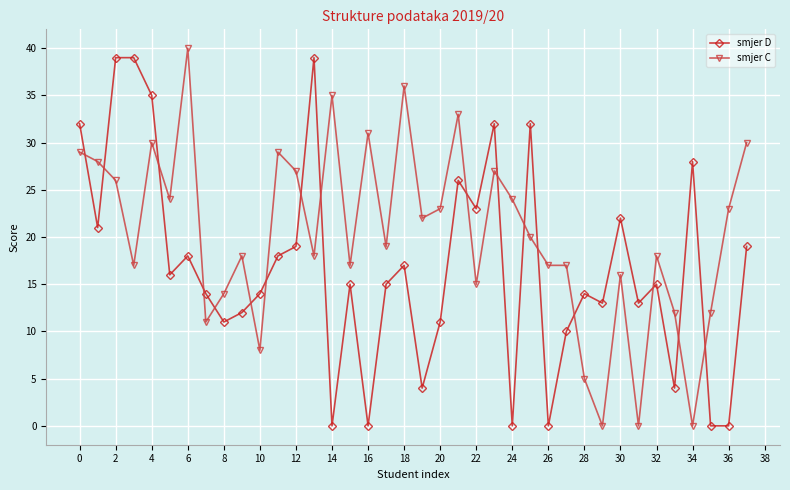

What are all the series names shown in the legend?

smjer D, smjer C